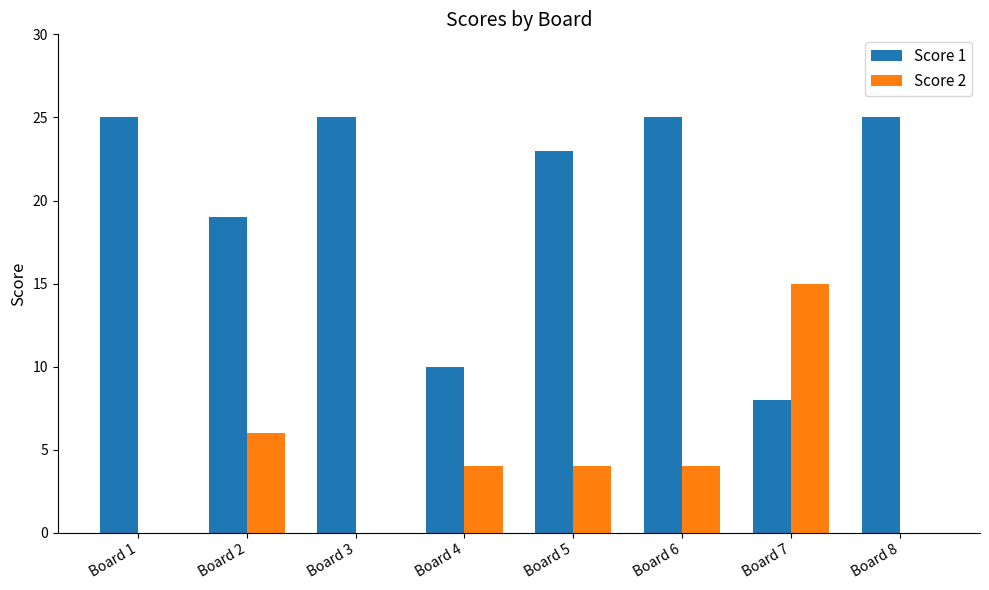

What is the highest value of the Score 2 series?

15